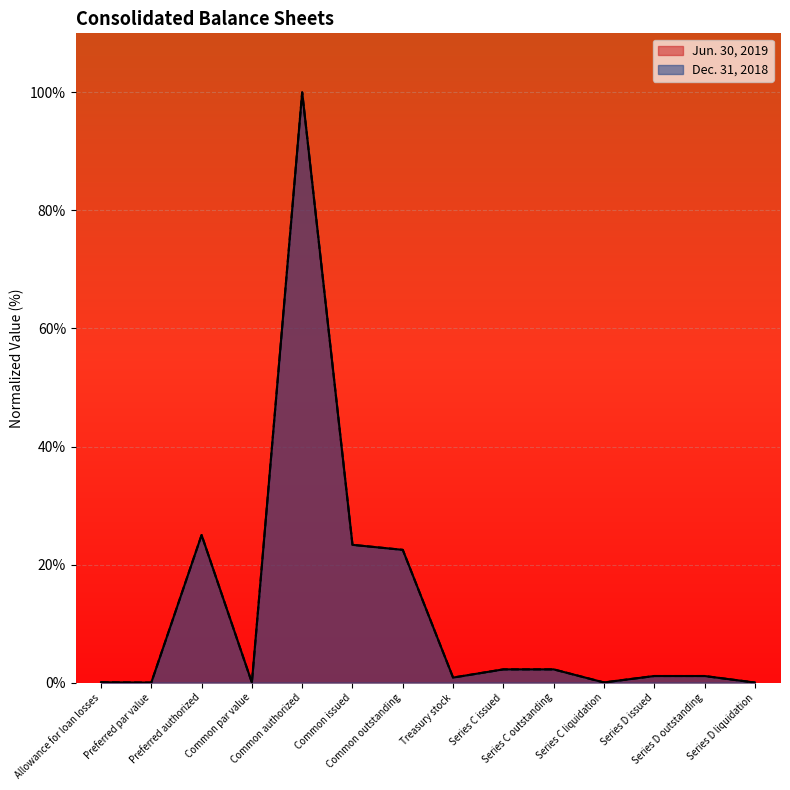

List the labels in order of Jun. 30, 2019 value, smallest first.

Preferred par value, Common par value, Series D liquidation, Series C liquidation, Allowance for loan losses, Treasury stock, Series D issued, Series D outstanding, Series C issued, Series C outstanding, Common outstanding, Common issued, Preferred authorized, Common authorized